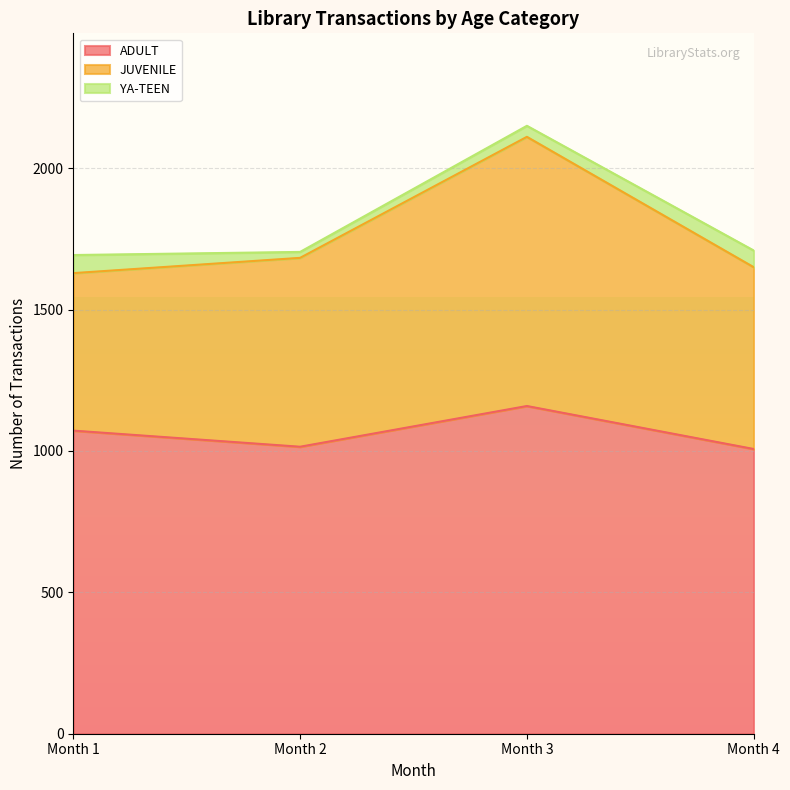

Which category has the lowest value in the Total series?

Month 1